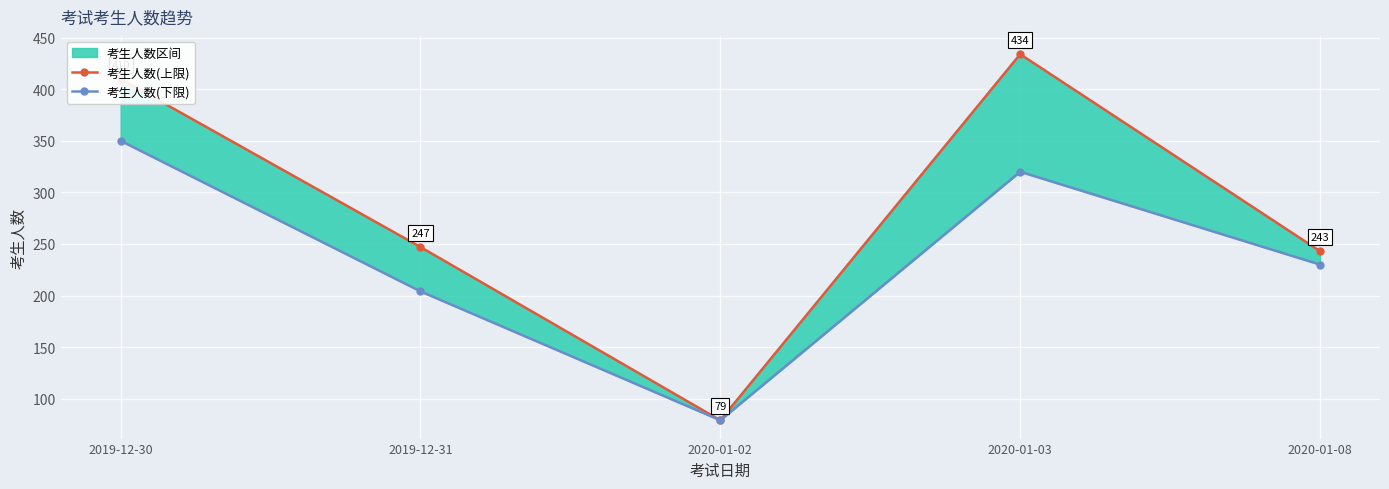

Which series has the widest spread of values?

考生人数(上限)